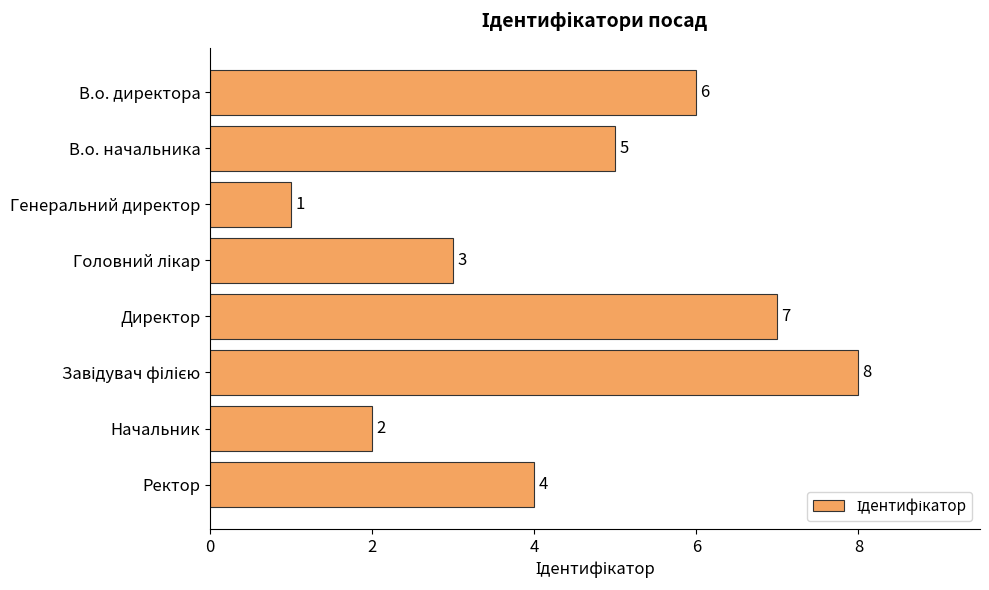

Approximately how many times larger is the value at В.о. начальника compared to Генеральний директор?

5.0